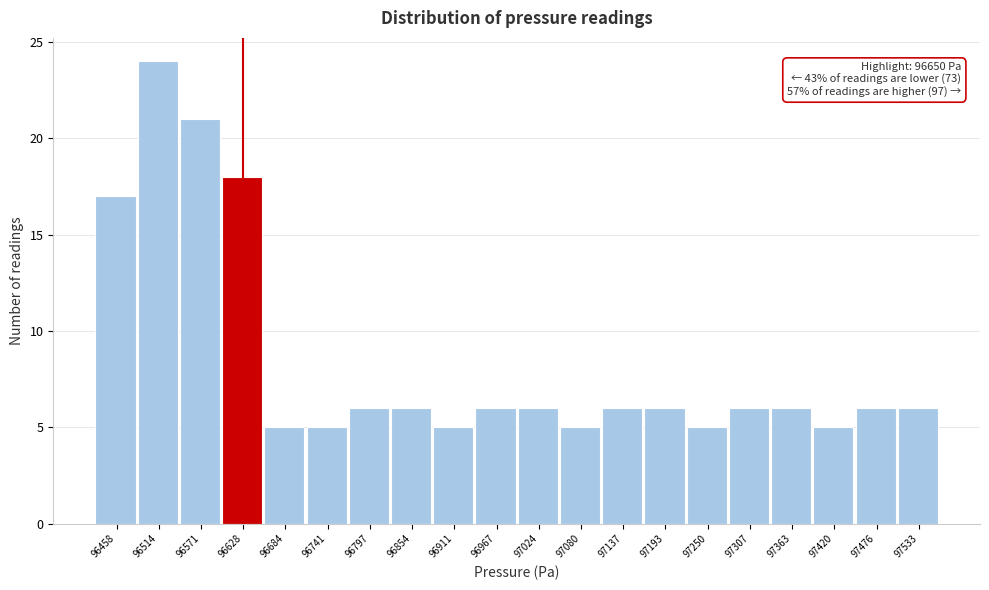

Reading right to left, what are all the values shown in this chart?

6	6	5	6	6	5	6	6	5	6	6	5	6	6	5	5	18	21	24	17